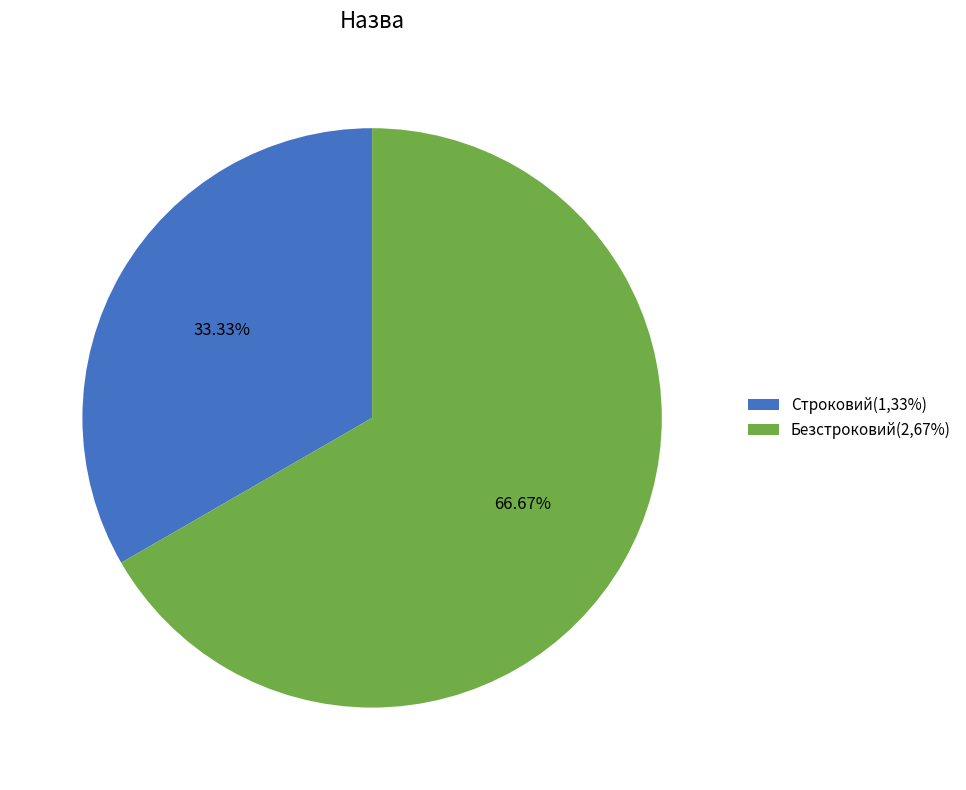

Does any single category account for the majority?

Yes